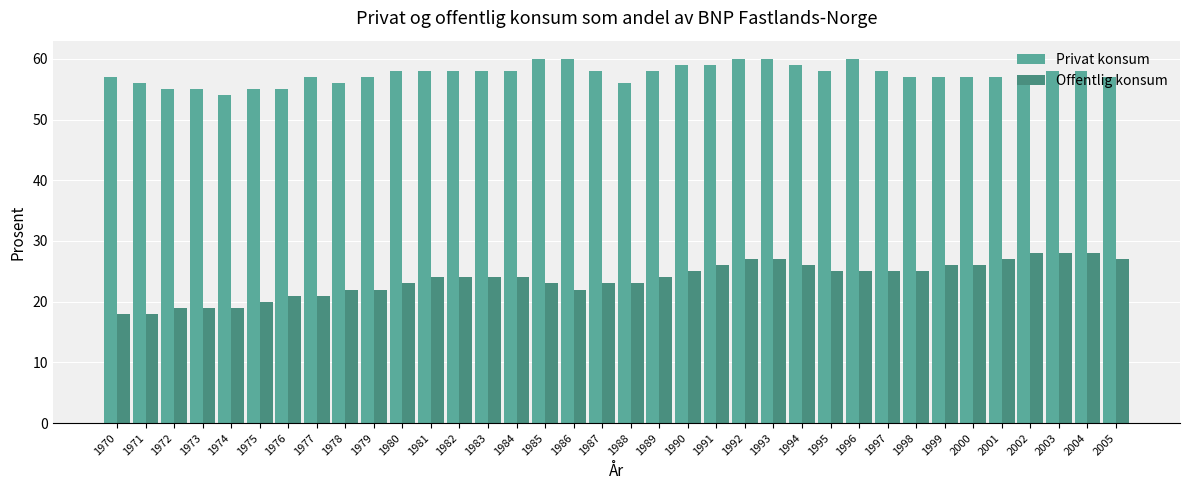

What is the value of the Offentlig konsum bar at the 21st from the left?

25